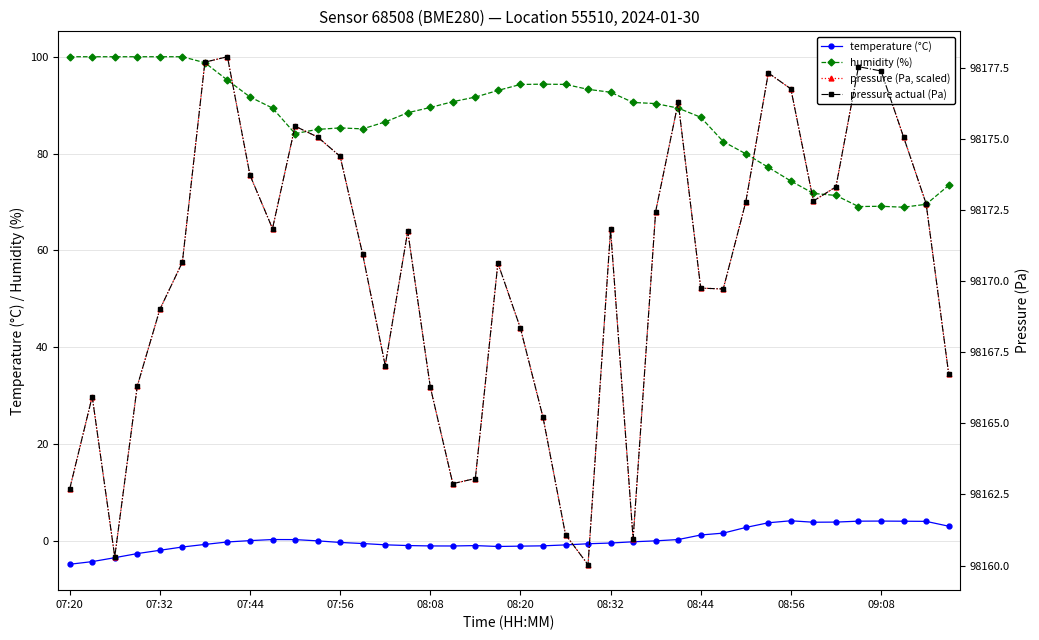

Which series changed the most between 07:44 and 08:56?

pressure (Pa, scaled)